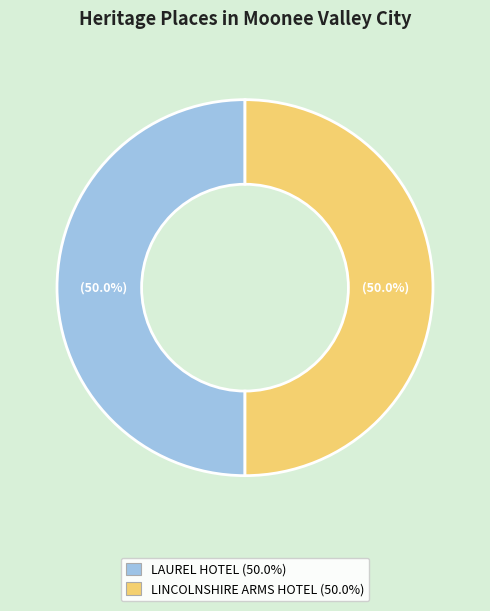

What is the ratio of the value at LINCOLNSHIRE ARMS HOTEL to the value at LAUREL HOTEL?

1.0